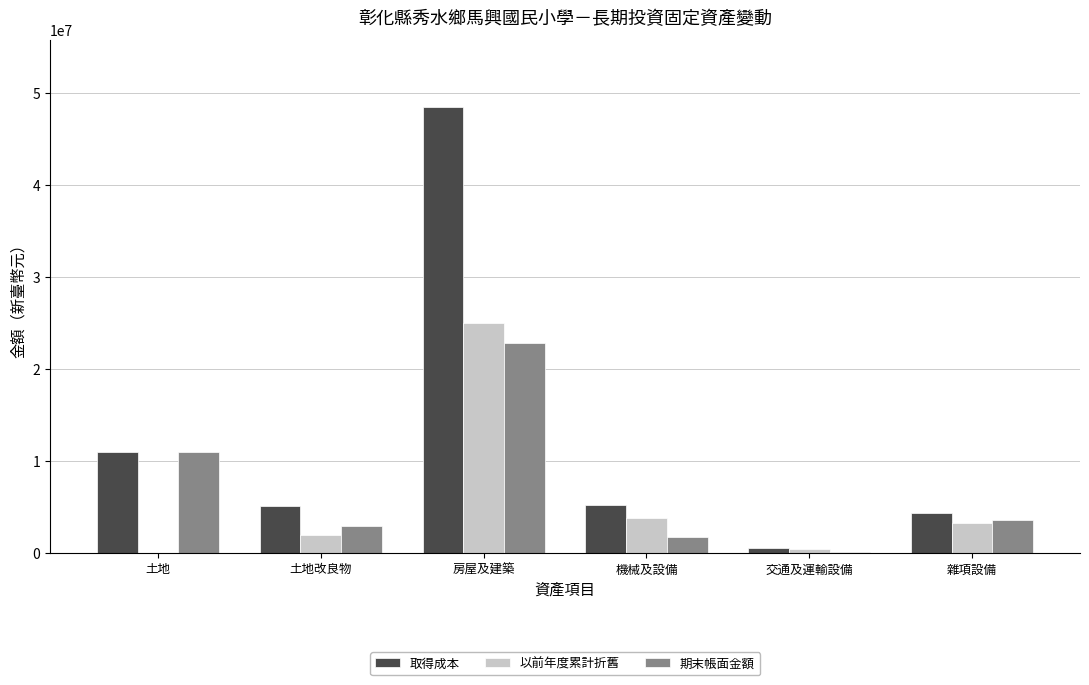

Between 房屋及建築 and 交通及運輸設備, which series saw the biggest shift?

取得成本